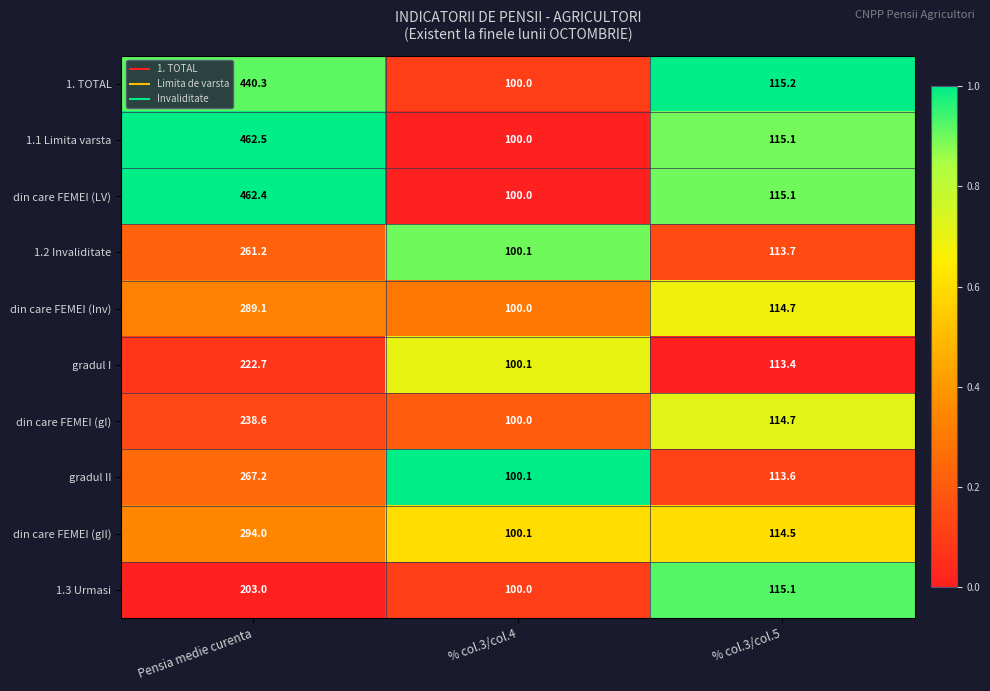

Which series has the largest total across all categories?

1.1 Limita varsta